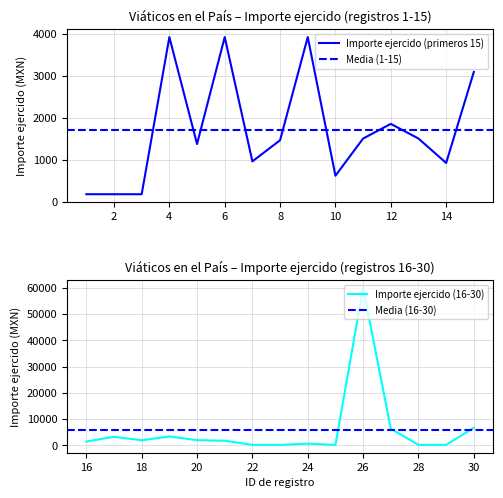

Is this an area chart (filled region under the line)?

No